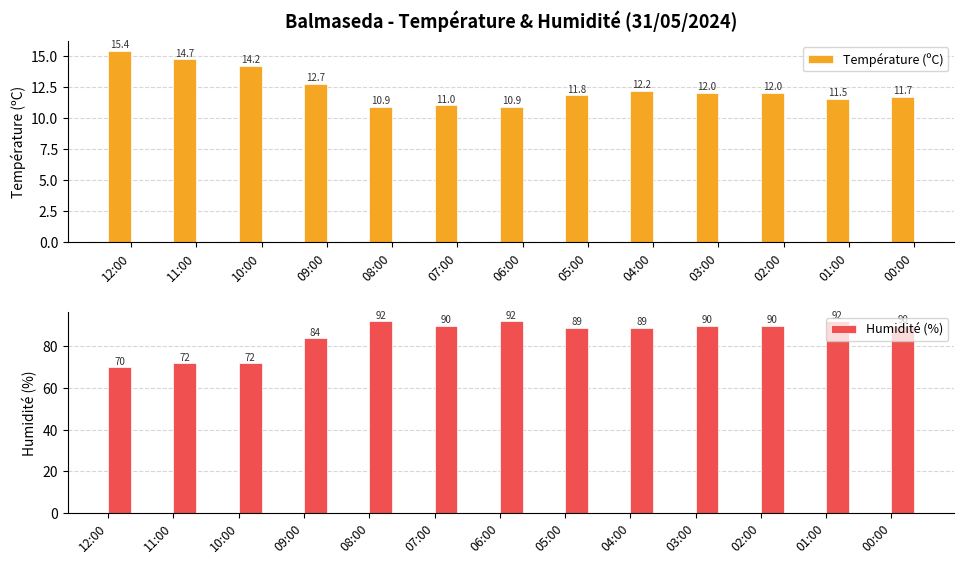

True or false: Humidité (%) has a value of 84.0 at 09:00.

True